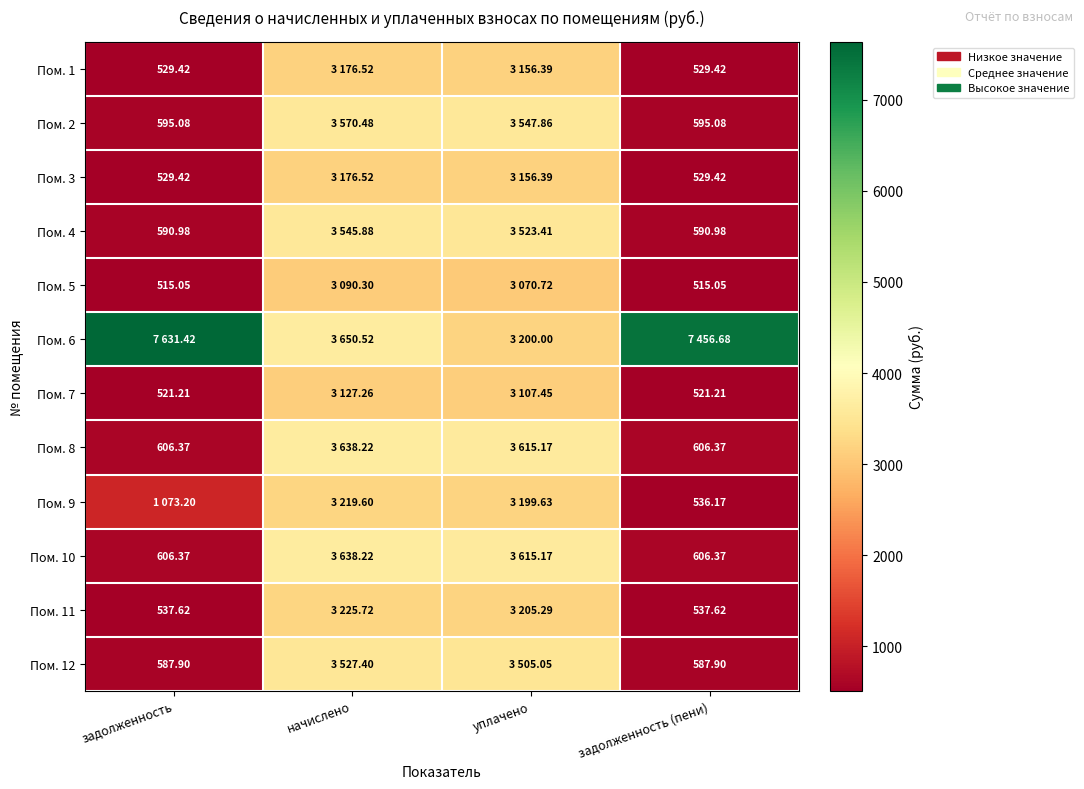

Is the value of Пом. 1 at задолженность greater than the value of Пом. 5 at задолженность (пени)?

Yes